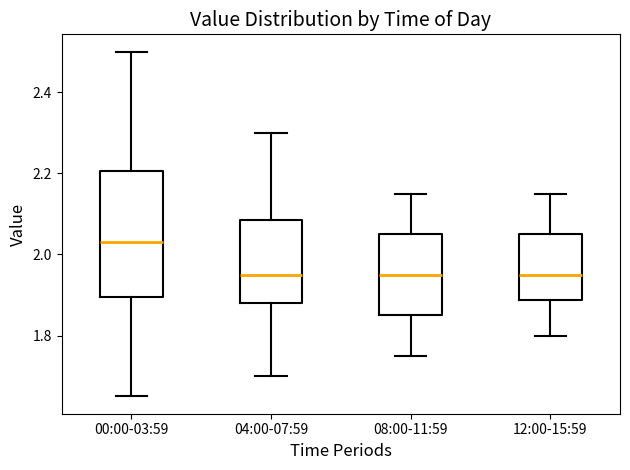

Which box's median line is the highest?

00:00-03:59